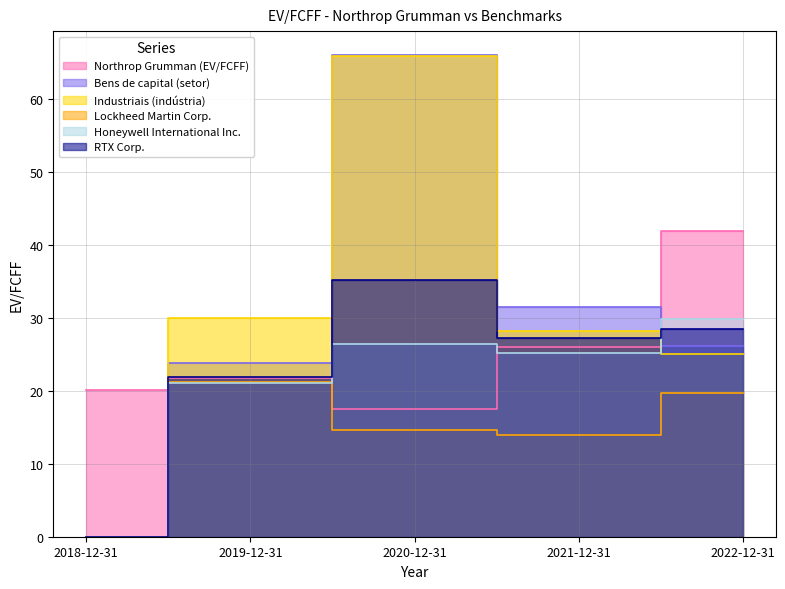

How many times do Industriais (indústria) and Honeywell International Inc. cross each other?

1